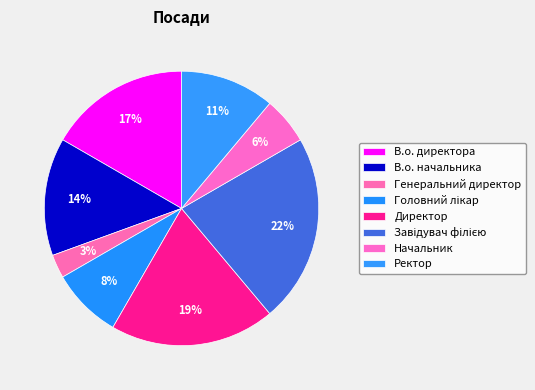

Is the sum of Генеральний директор and В.о. начальника greater than half?

No